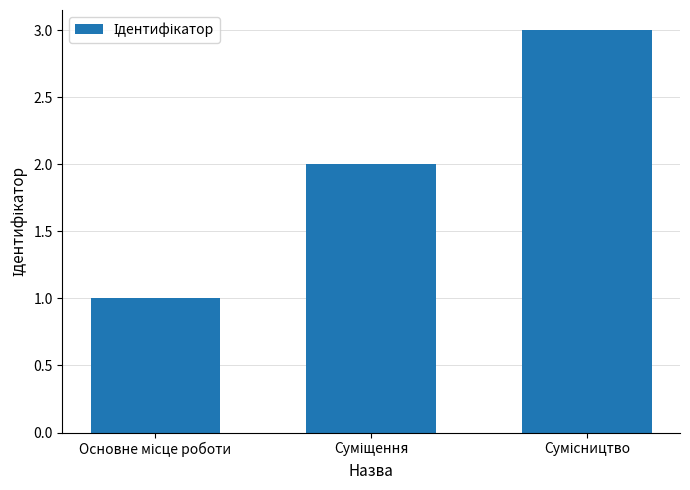

Reading right to left, list all the values displayed in this chart.

3	2	1